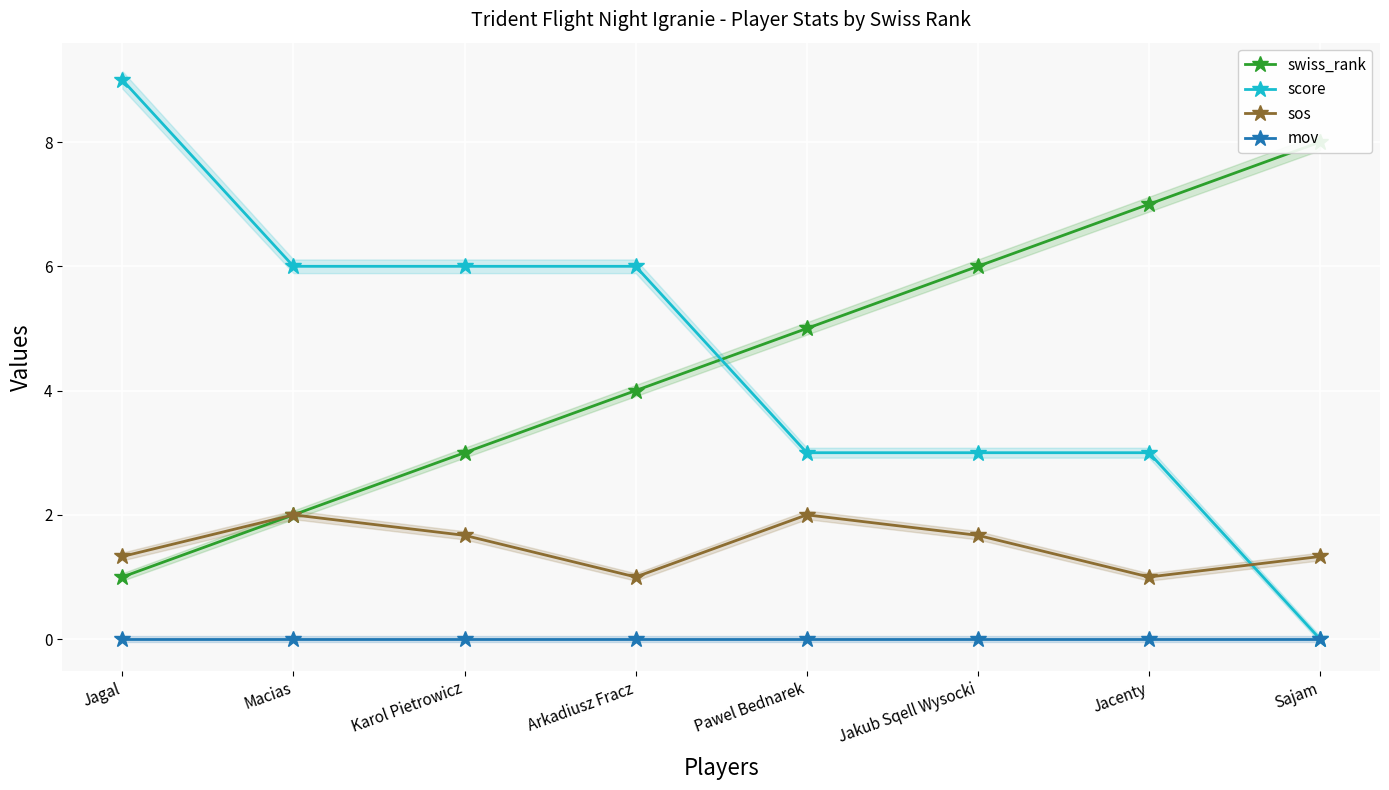

What is the difference between the highest and lowest values at Arkadiusz Fracz?

6.0